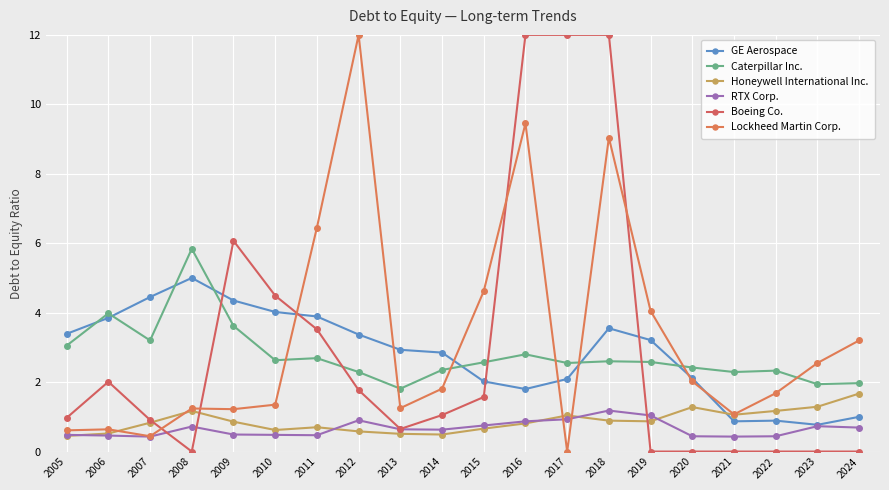

What is the value of the GE Aerospace point at the 3rd from the left?

4.5